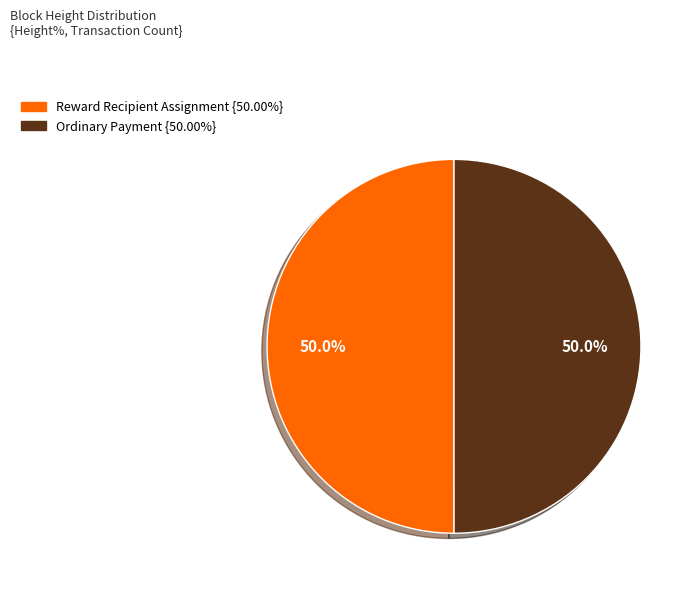

To the nearest percent, what is the average slice percentage?

50%